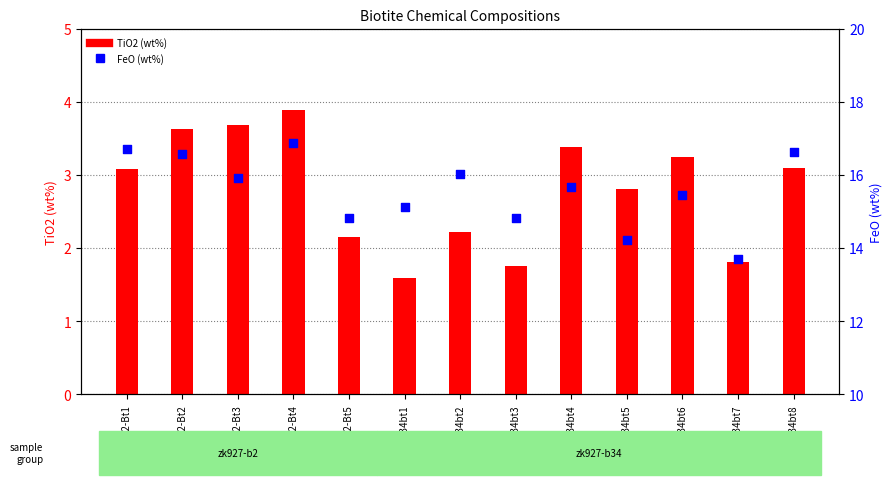

Which series contains the lowest Y value?

TiO2 (wt%)